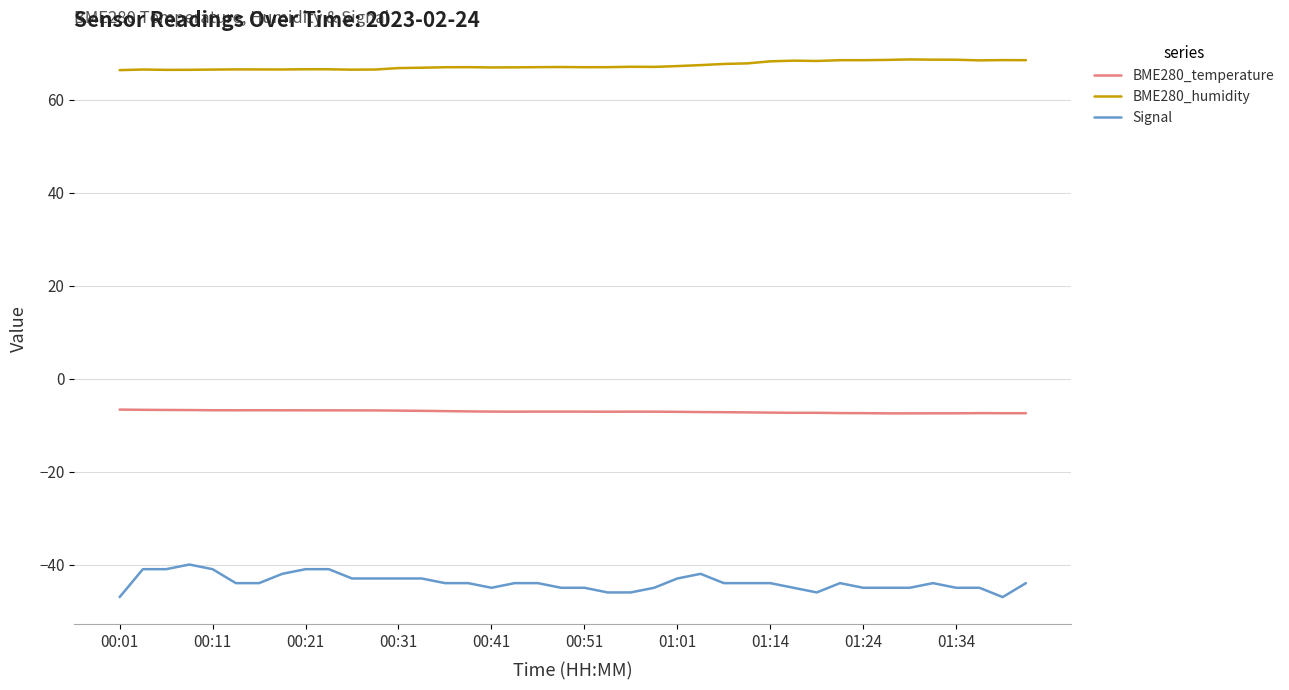

Rank the series by their maximum value, from highest to lowest.

BME280_humidity, BME280_temperature, Signal